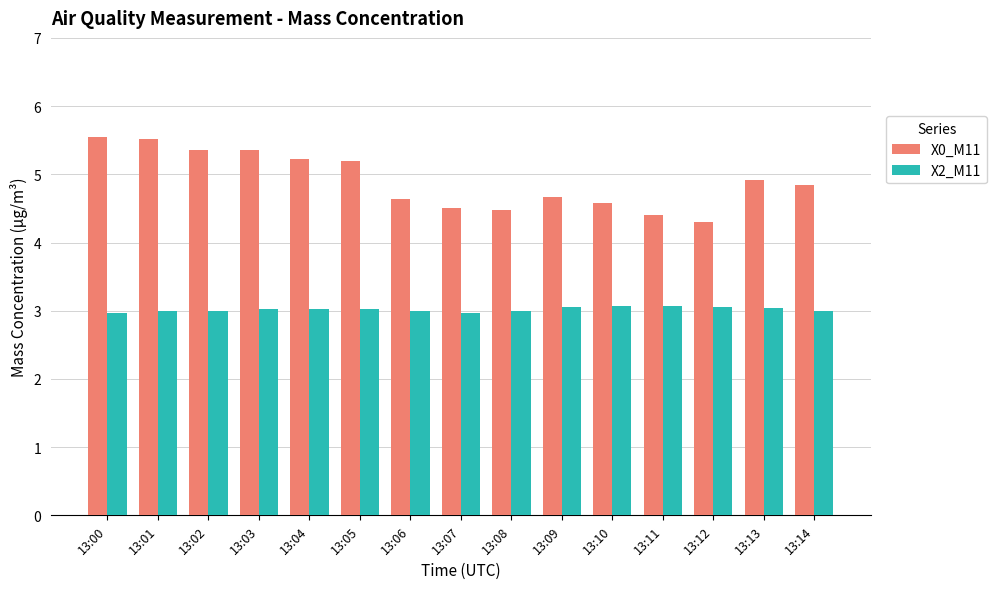

Which series has the largest total across all categories?

X0_M11